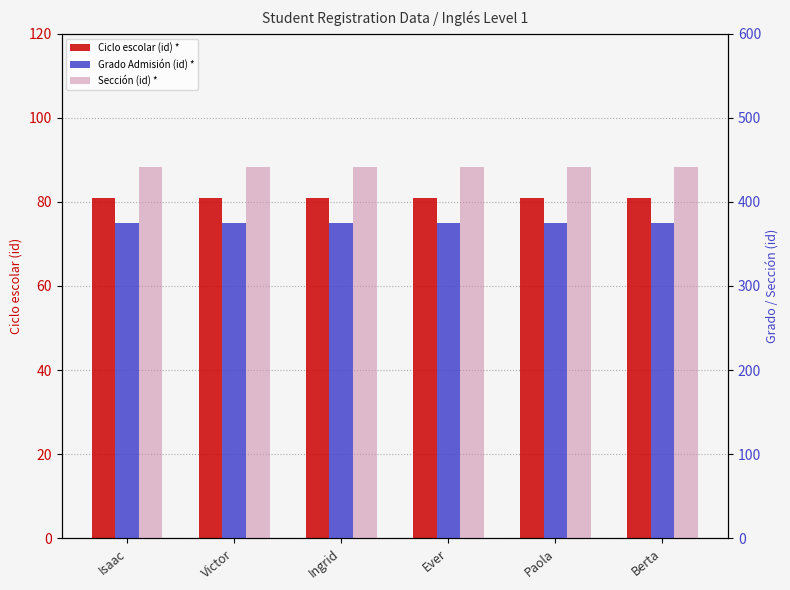

What is the sum of all Ciclo escolar (id) * values?

486